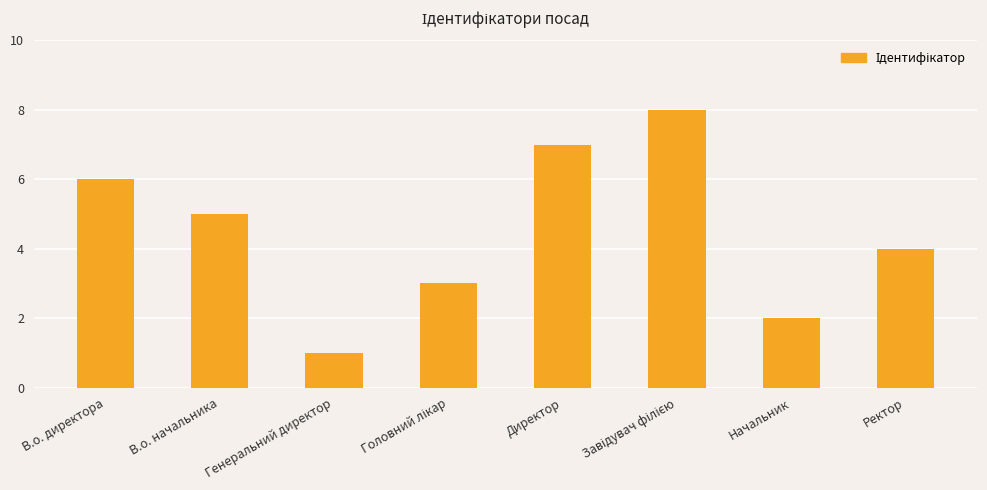

Reading left to right, list all the values displayed in this chart.

6	5	1	3	7	8	2	4